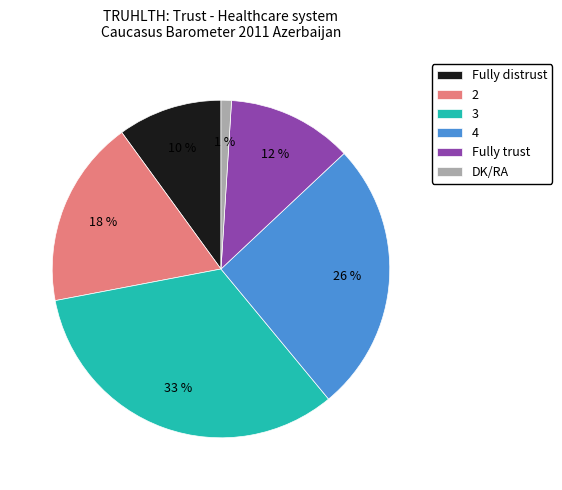

Is the sum of Fully distrust and 3 greater than half?

No